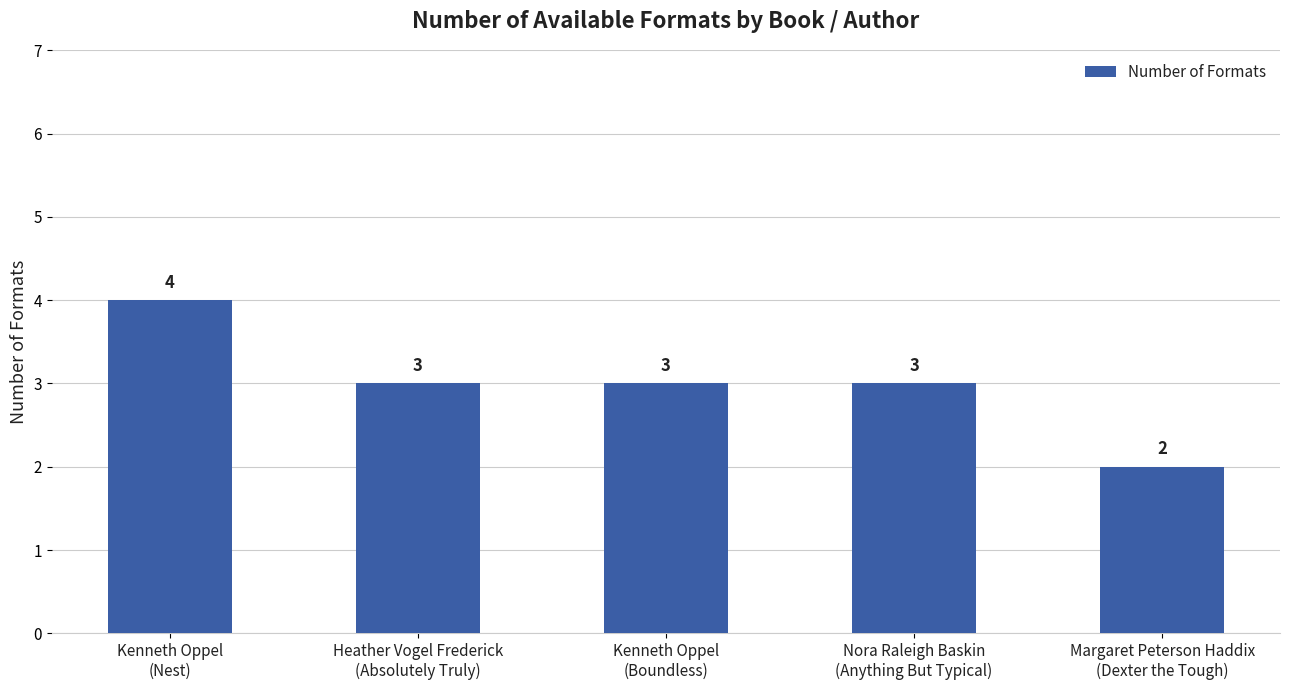

Is it true that the value at Kenneth Oppel
(Boundless) is 3?

True